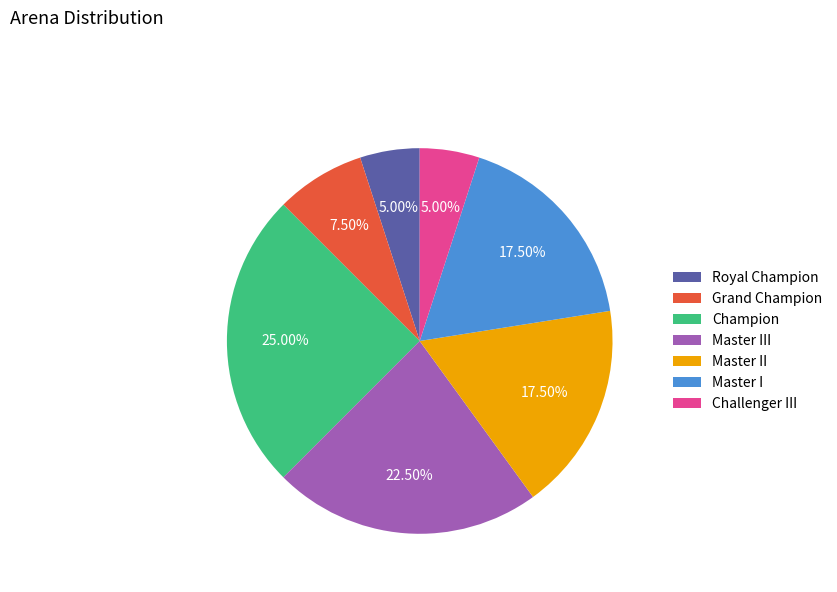

Is there any slice that represents more than half of the pie?

No